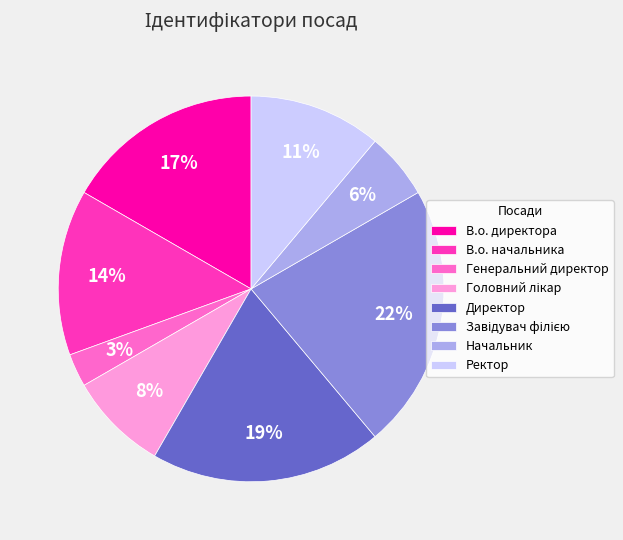

Which has a higher value, Начальник or Ректор?

Ректор